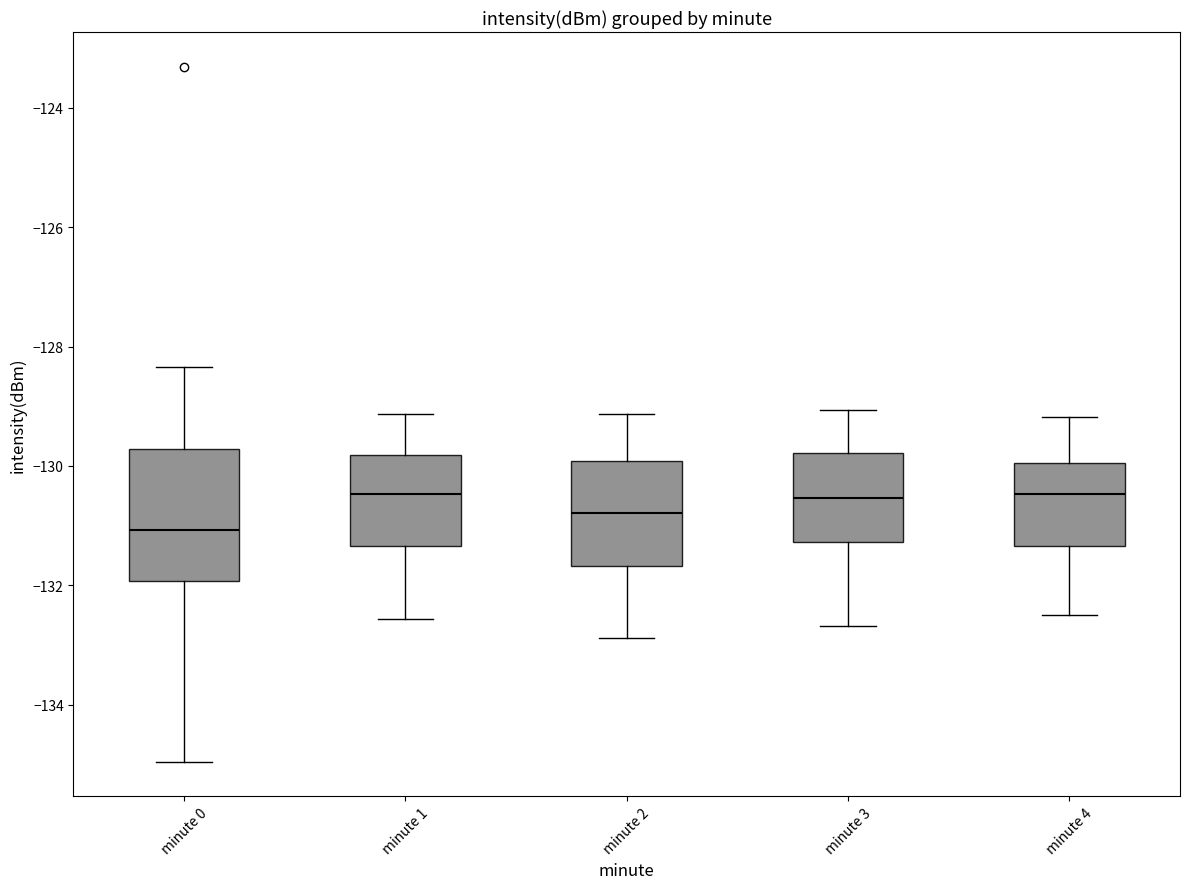

Comparing the boxes themselves (not the whiskers), which one is the tallest?

minute 0